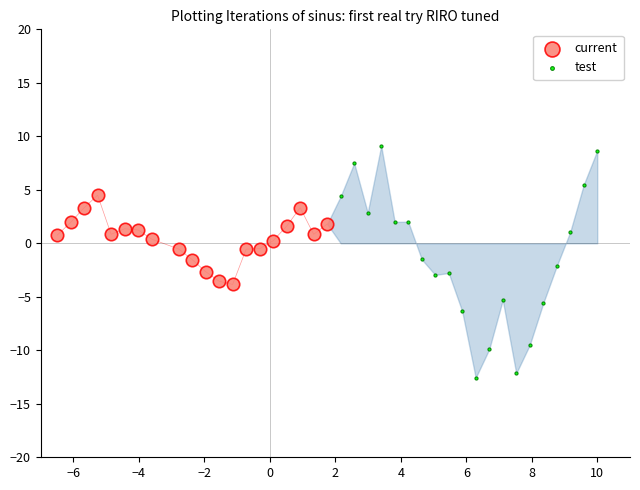

Which series reaches the minimum Y coordinate?

test